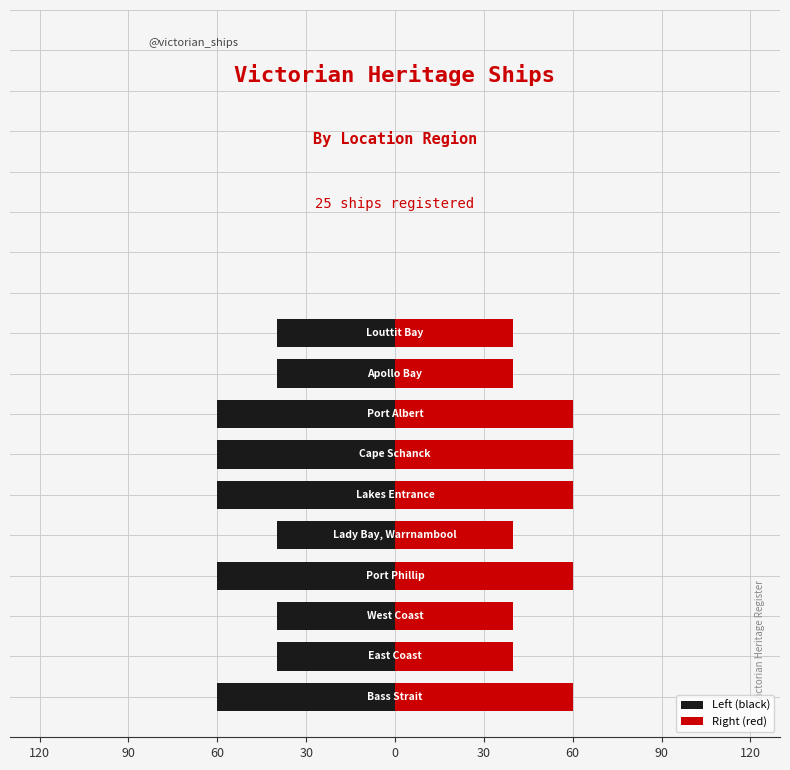

At which category does the chart reach its peak across all series?

Bass Strait